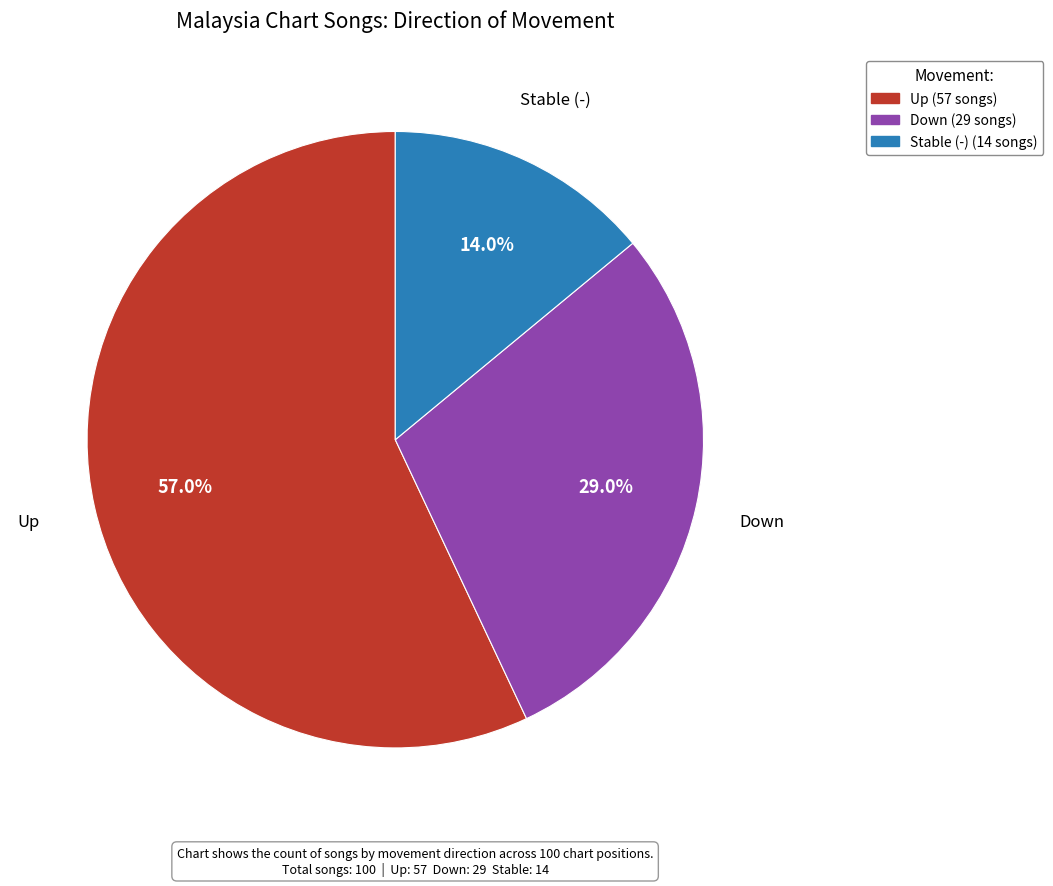

Is there a majority slice in this chart?

Yes